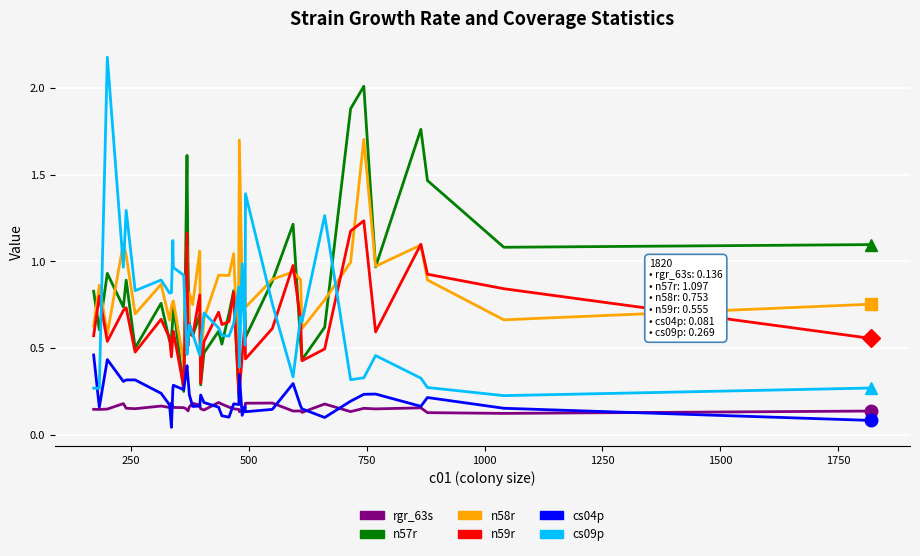

List the series in order of their peak value, highest first.

cs09p, n57r, n58r, n59r, cs04p, rgr_63s